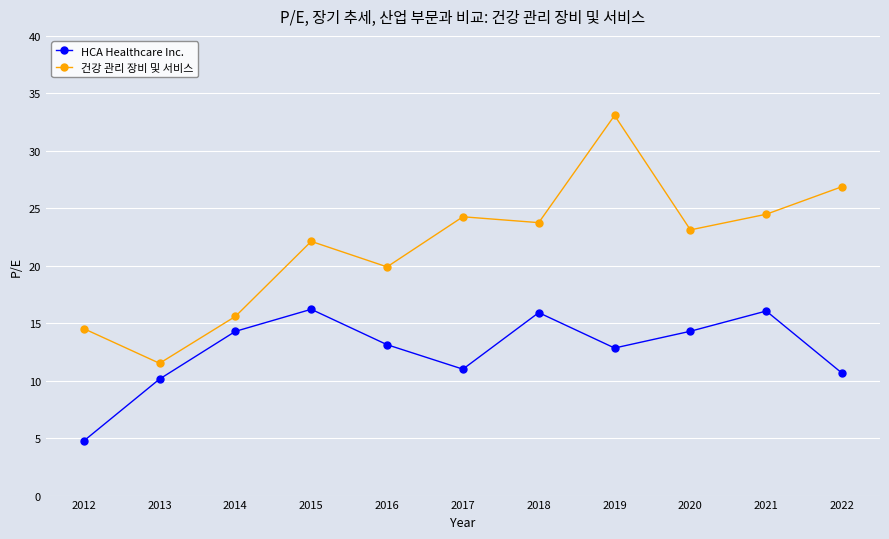

True or false: HCA Healthcare Inc. and 건강 관리 장비 및 서비스 intersect in this chart.

False